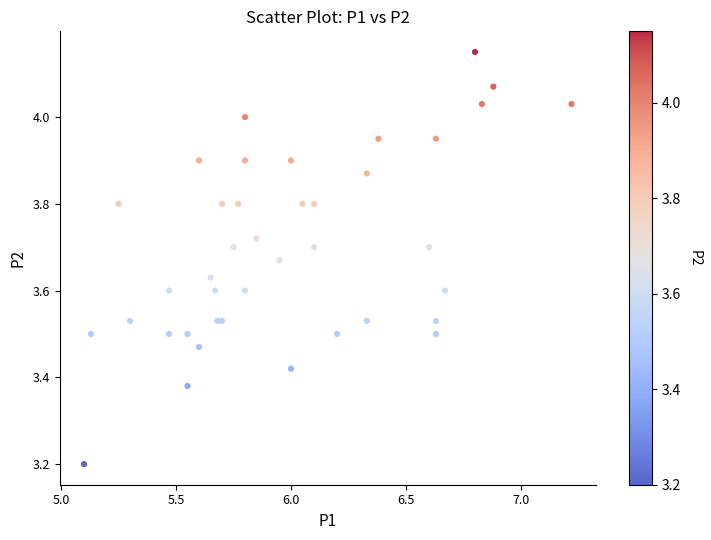

What Y value in the scatter plot is closest to 3?

3.2